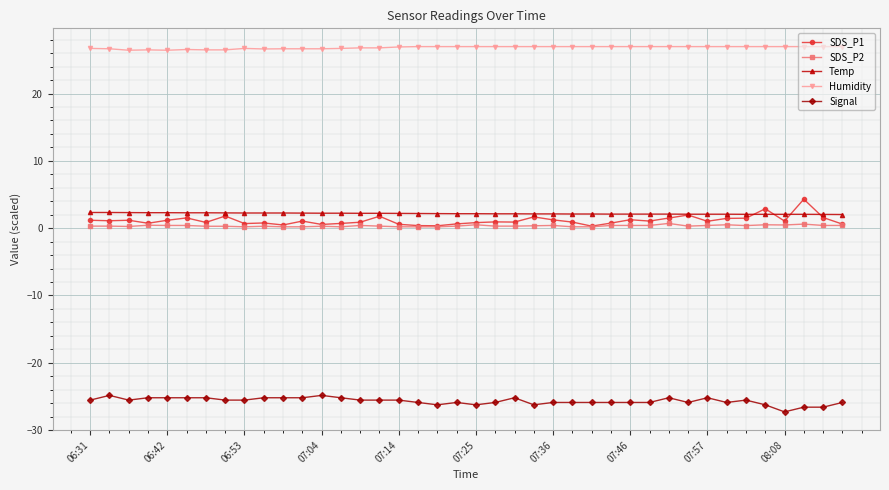

Which series has the largest total across all categories?

Humidity